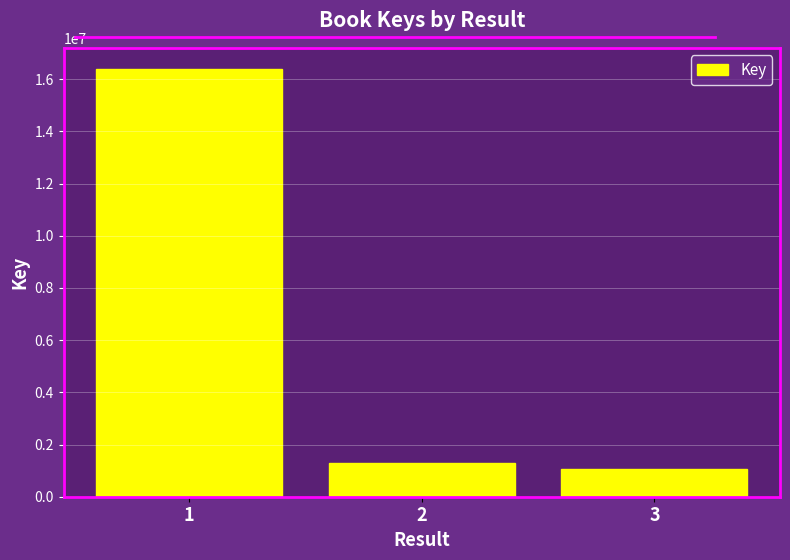

Between 1 and 3, which is larger?

1